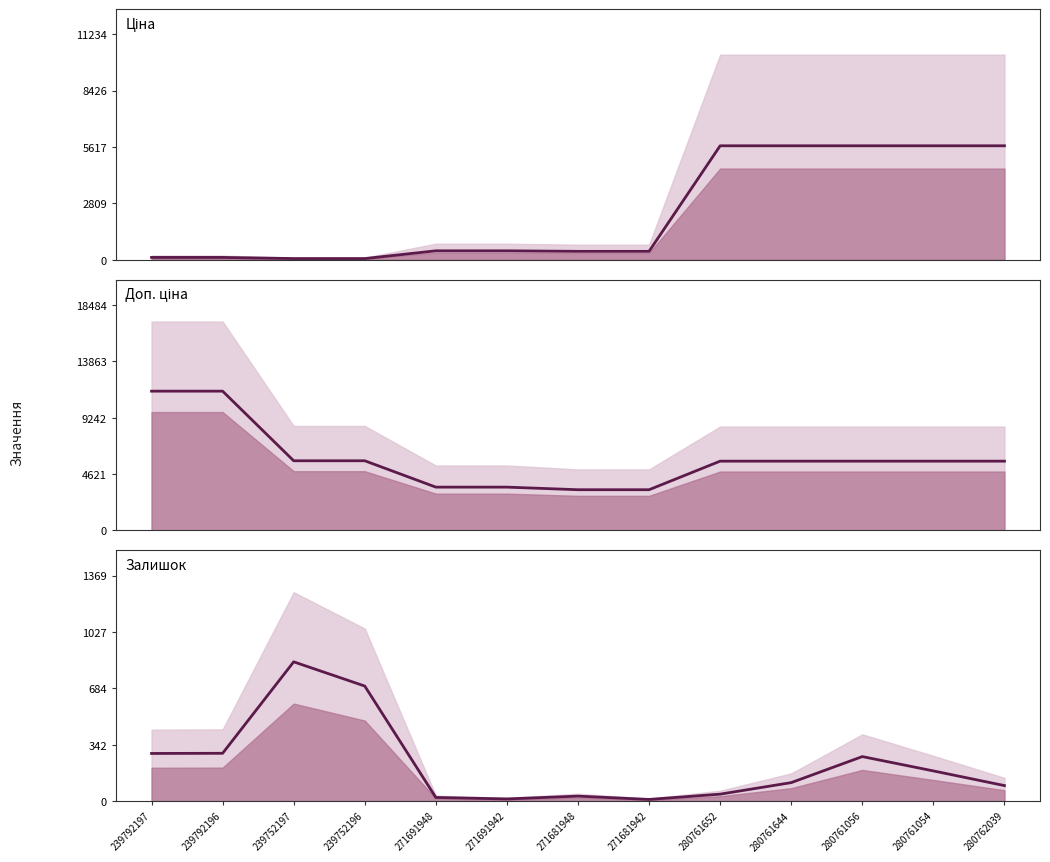

True or false: Залишок and Ціна intersect in this chart.

True